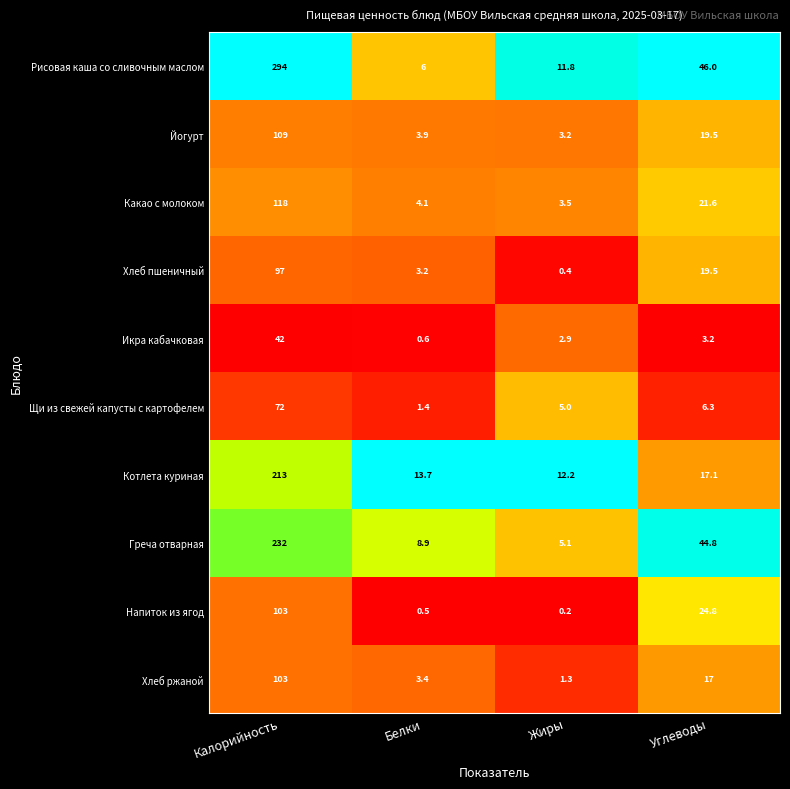

Which series has the largest total across all categories?

Рисовая каша со сливочным маслом